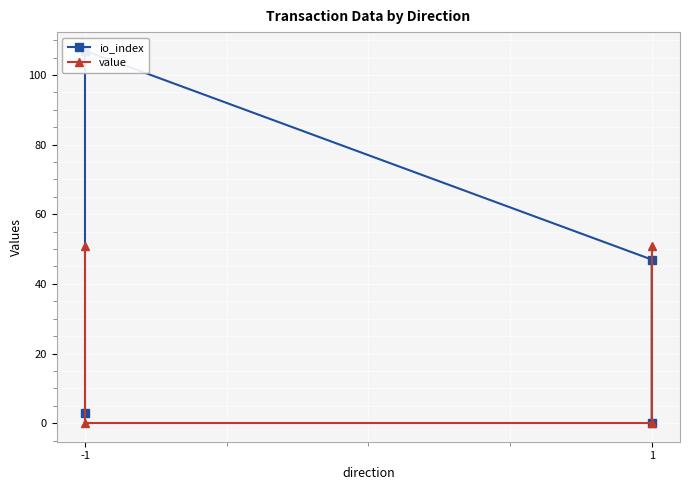

Between which two adjacent categories do value and io_index first intersect?

-1 and -1